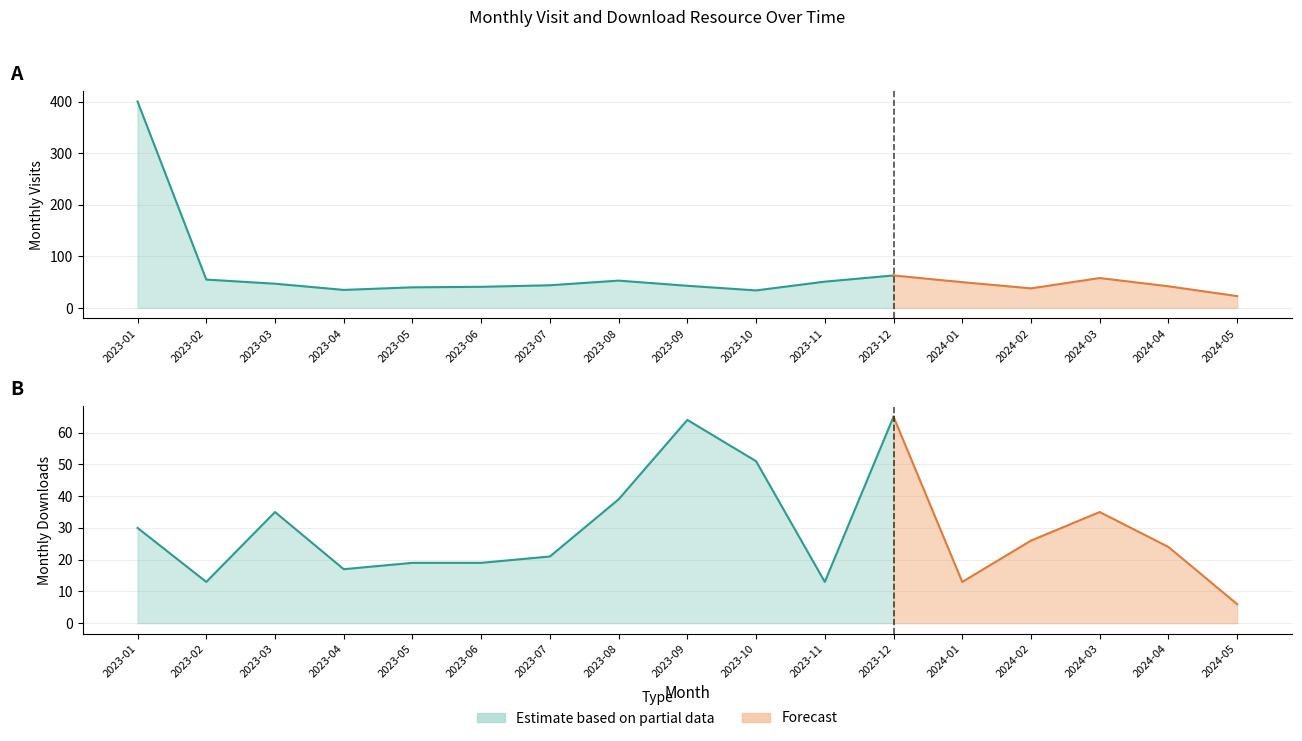

Which series has the widest spread of values?

monthly_visit